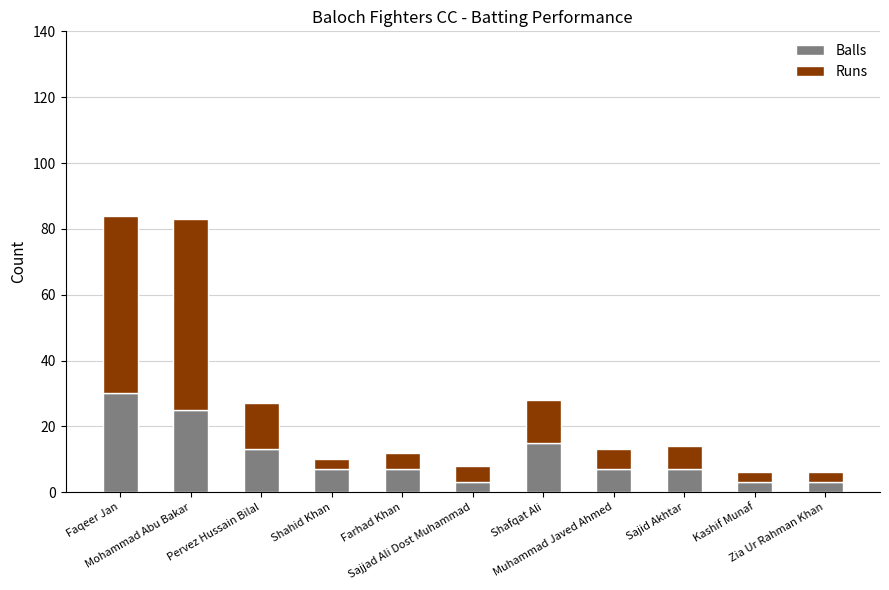

What is the lowest value of the Balls series?

3